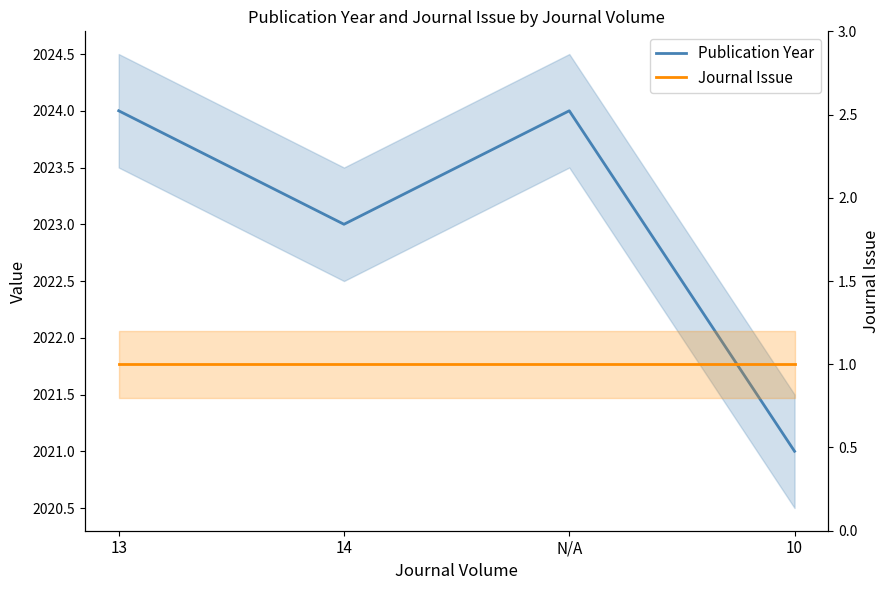

Rank the series by their average value, from highest to lowest.

Publication Year, Journal Issue